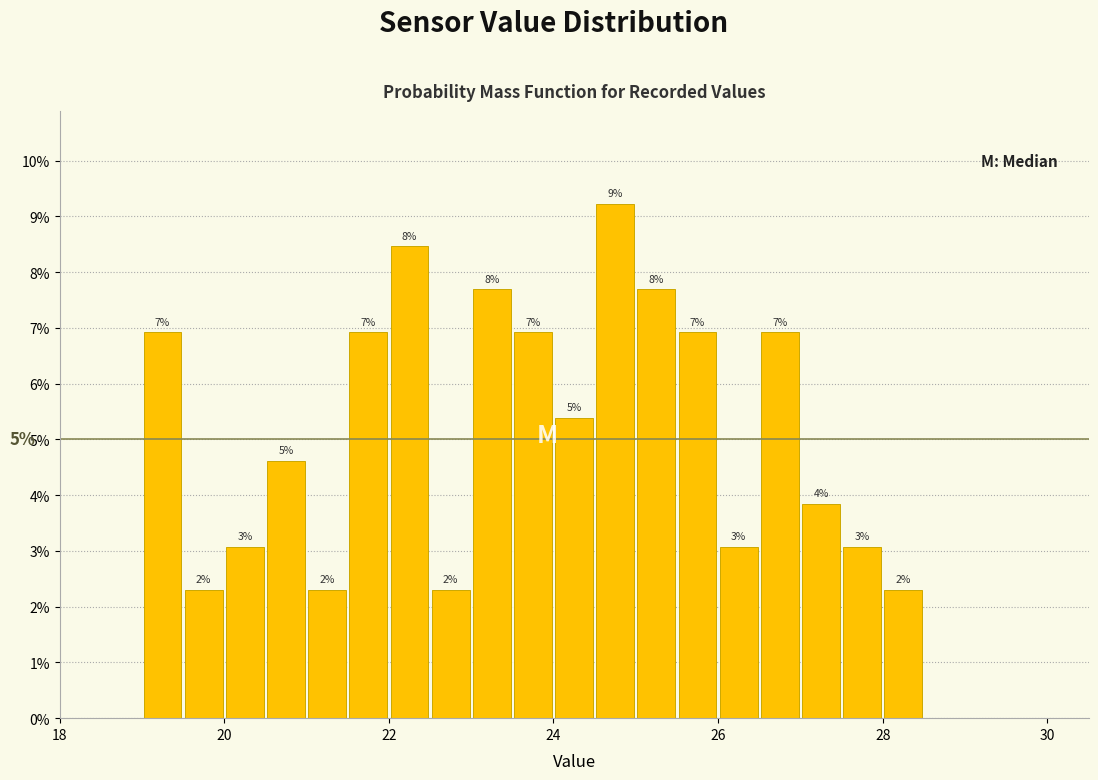

Read against the x-axis, roughly where is the centre of the tallest bar?

24.8